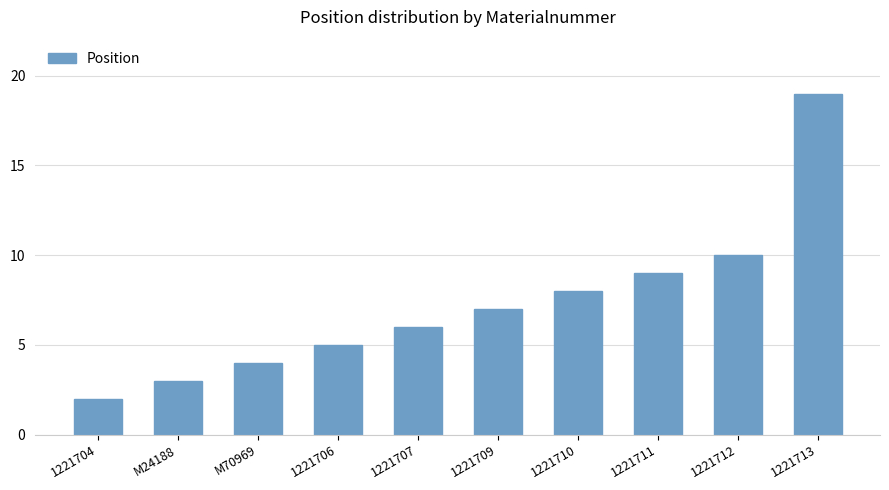

List the labels in order of value, smallest first.

1221704, M24188, M70969, 1221706, 1221707, 1221709, 1221710, 1221711, 1221712, 1221713